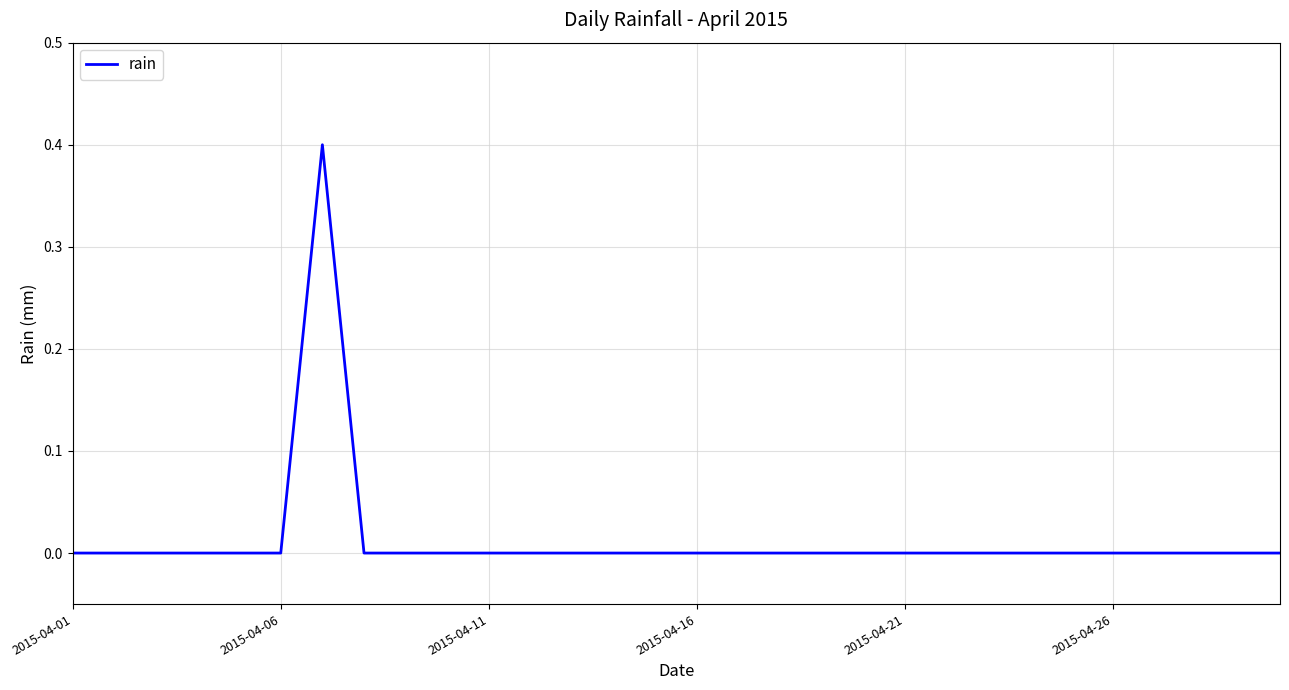

What is the difference between the maximum and minimum values?

0.4